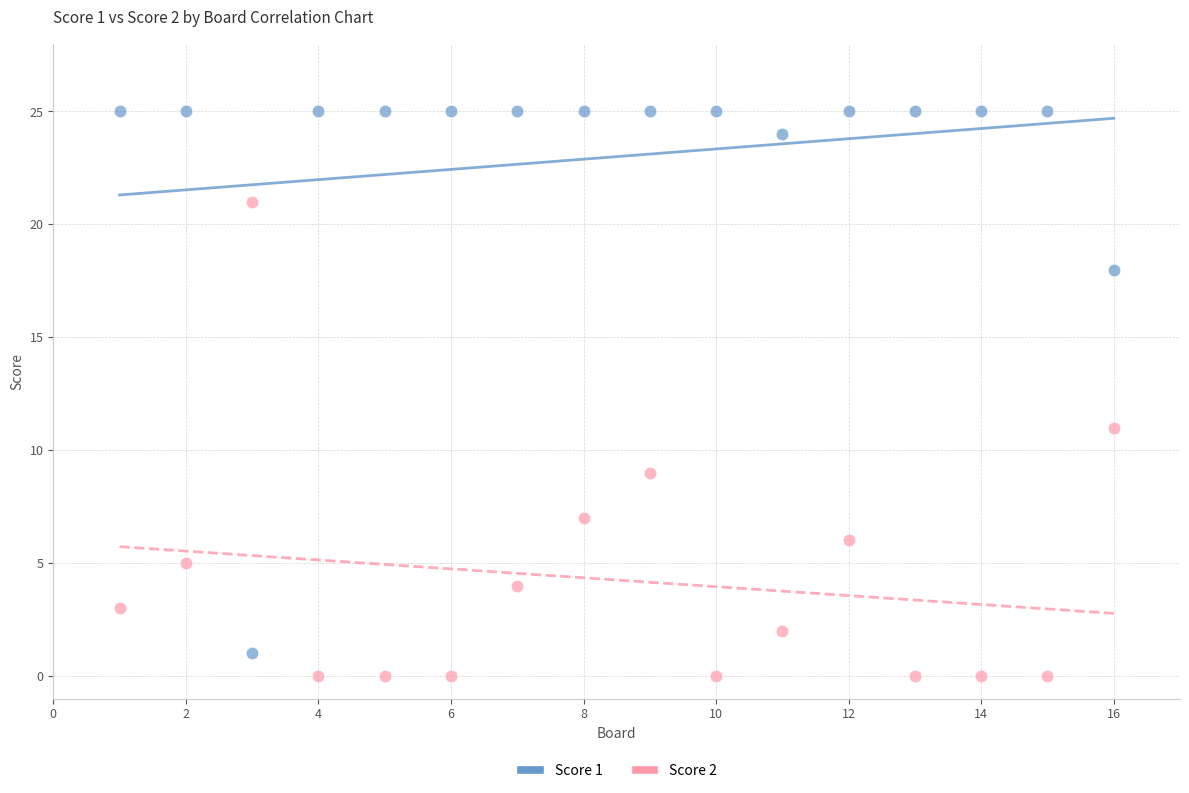

Which series contains the highest Y value?

Score 1